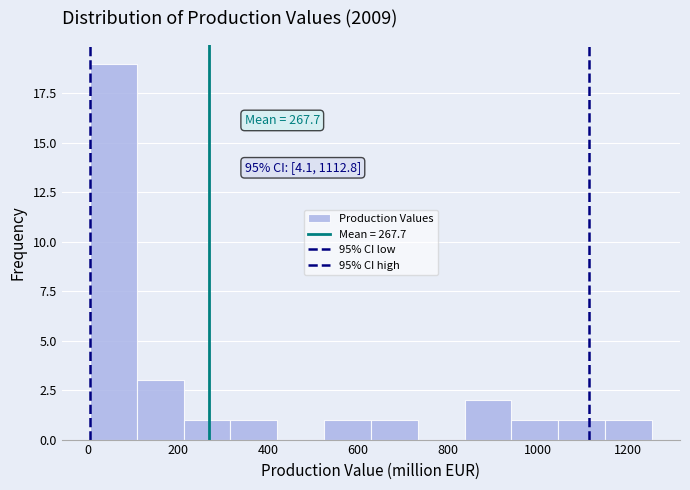

Which range on the x-axis has the tallest bar?

0 to 100